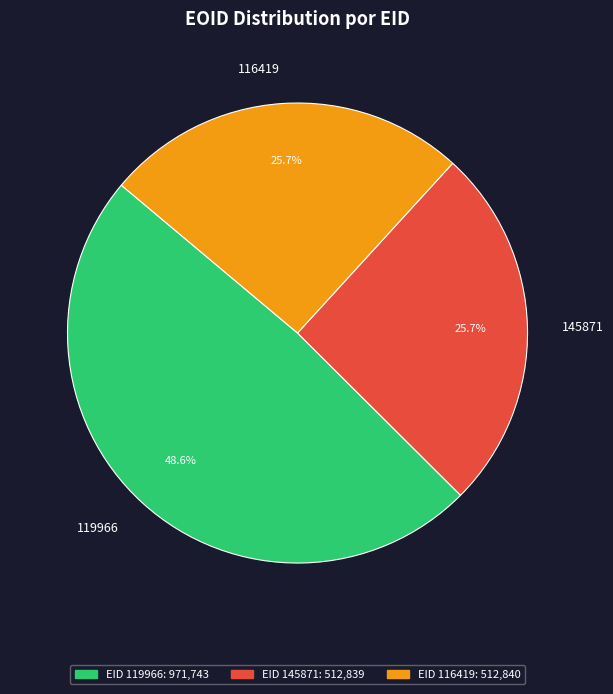

Is there a majority slice in this chart?

No